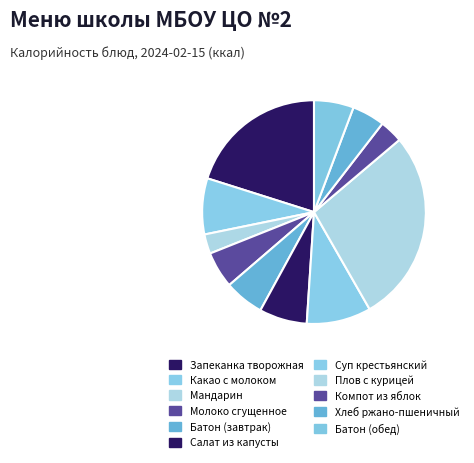

To the nearest percent, what is the average slice percentage?

9%